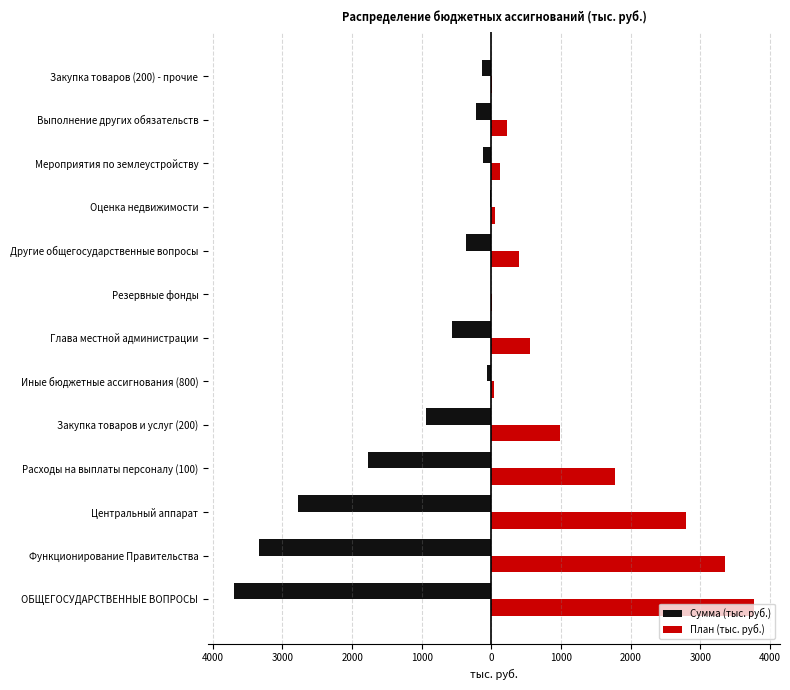

What are all the series names shown in the legend?

Сумма (тыс. руб.), План (тыс. руб.)